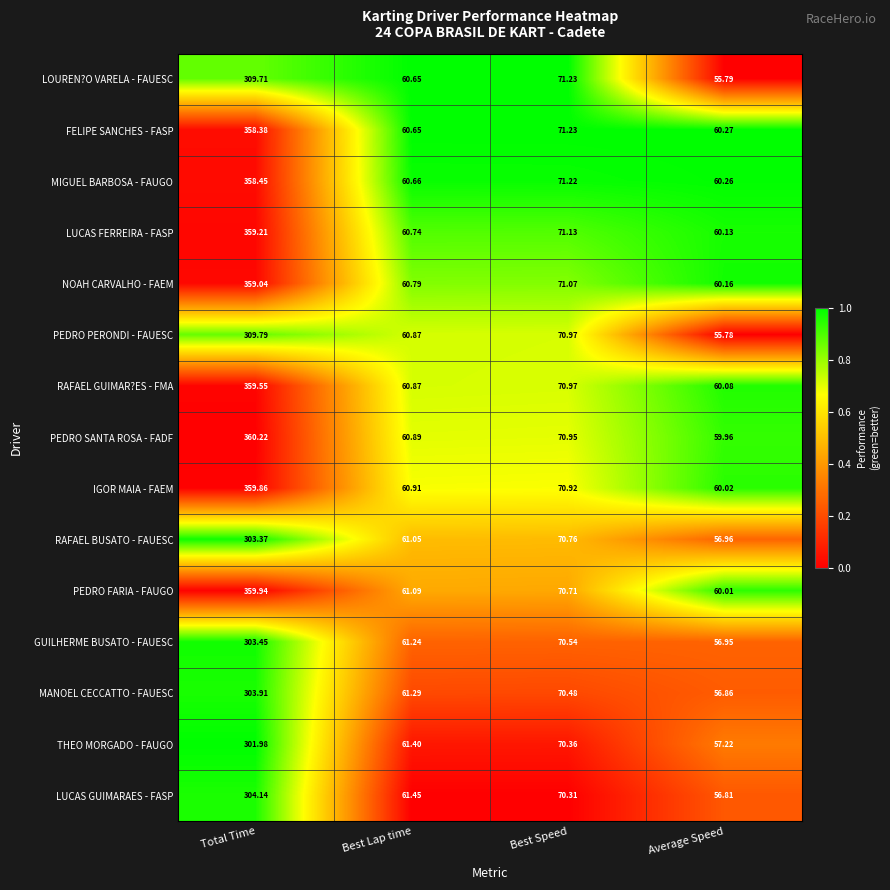

At which category is the sum across all series the highest?

Total Time